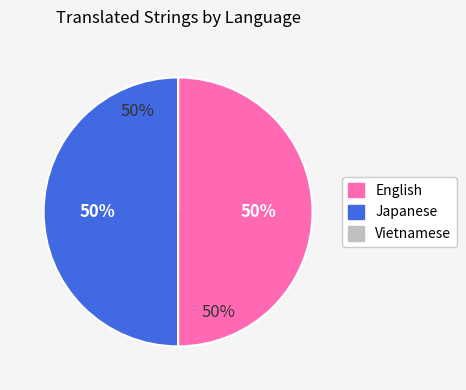

How many slices are in this pie chart?

3